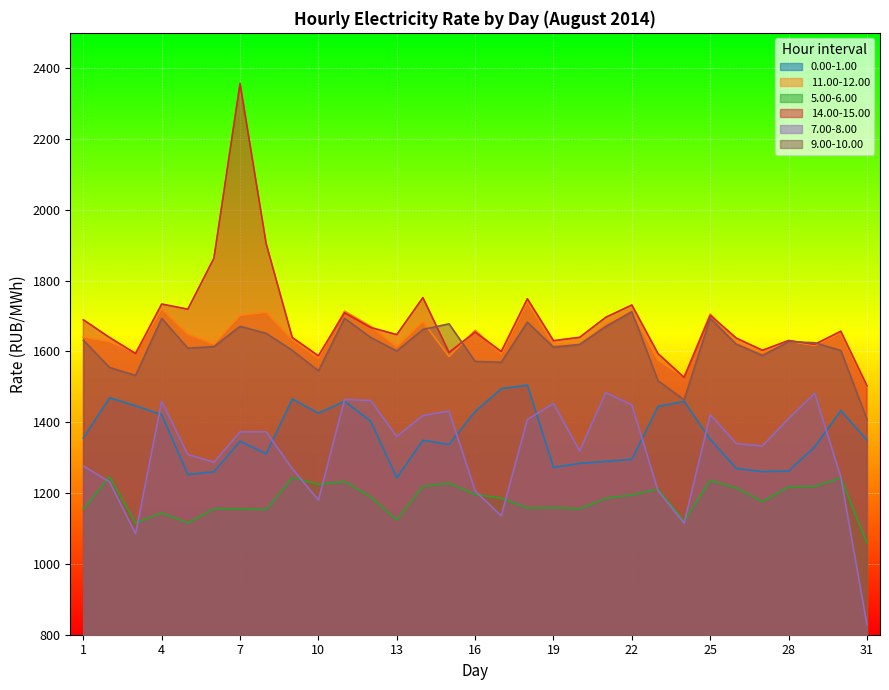

True or false: 9.00-10.00 has a value of 2210.3 at 30.

False